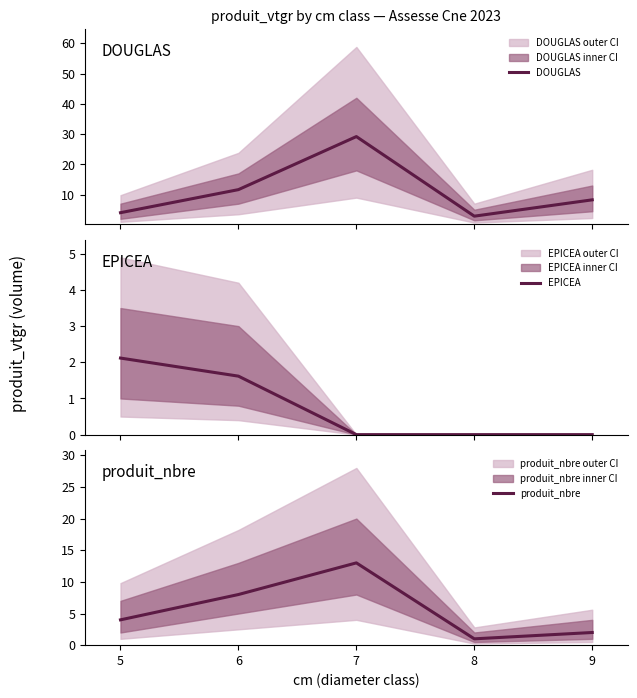

Does the chart have visible grid lines?

No